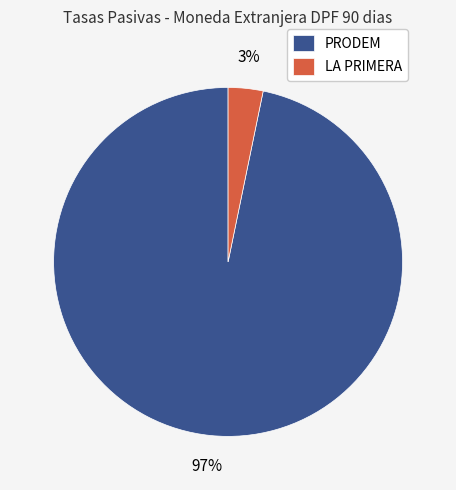

To the nearest percent, what is the difference between the largest and smallest slice percentages?

94%